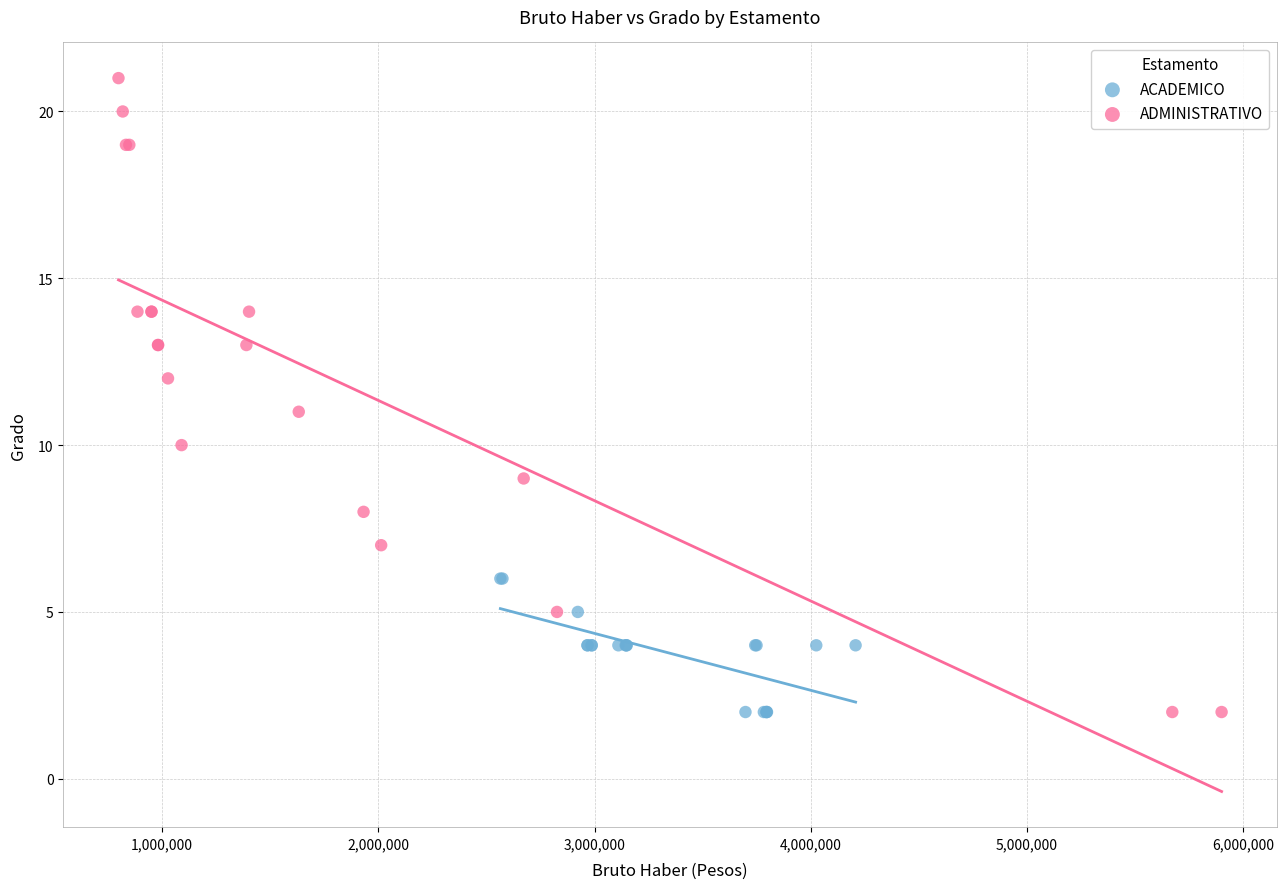

Which series has the widest spread of Y values?

ADMINISTRATIVO